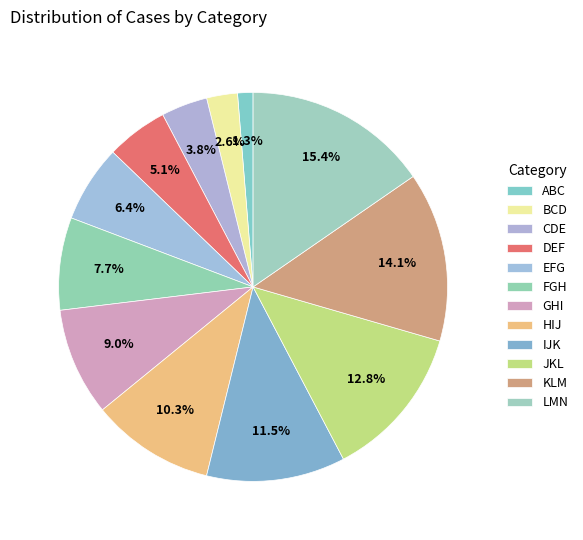

True or false: IJK accounts for 3% of the total.

False